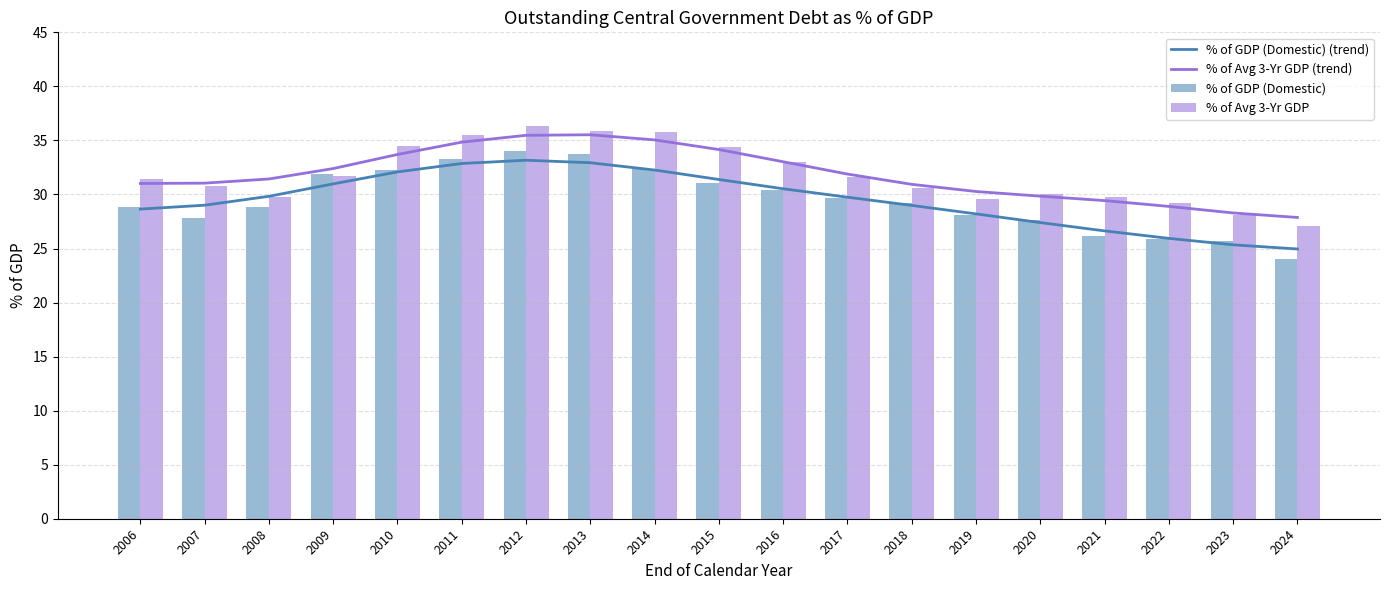

Reading left to right, transcribe all the data shown in this chart.

% of GDP (Domestic) (trend): 28.6	29.0	29.8	31.0	32.1	32.9	33.2	32.9	32.3	31.4	30.5	29.7	29.0	28.2	27.4	26.6	25.9	25.3	25.0
% of Avg 3-Yr GDP (trend): 31.0	31.0	31.4	32.4	33.7	34.8	35.5	35.5	35.0	34.2	33.0	31.9	30.9	30.3	29.8	29.4	28.9	28.3	27.9
% of GDP (Domestic): 28.8	27.8	28.8	31.9	32.3	33.3	34.0	33.7	32.4	31.1	30.4	29.7	29.2	28.1	27.6	26.2	25.9	25.7	24.0
% of Avg 3-Yr GDP: 31.4	30.8	29.8	31.7	34.5	35.5	36.3	35.9	35.8	34.4	33.0	31.6	30.6	29.6	30.0	29.8	29.2	28.1	27.1